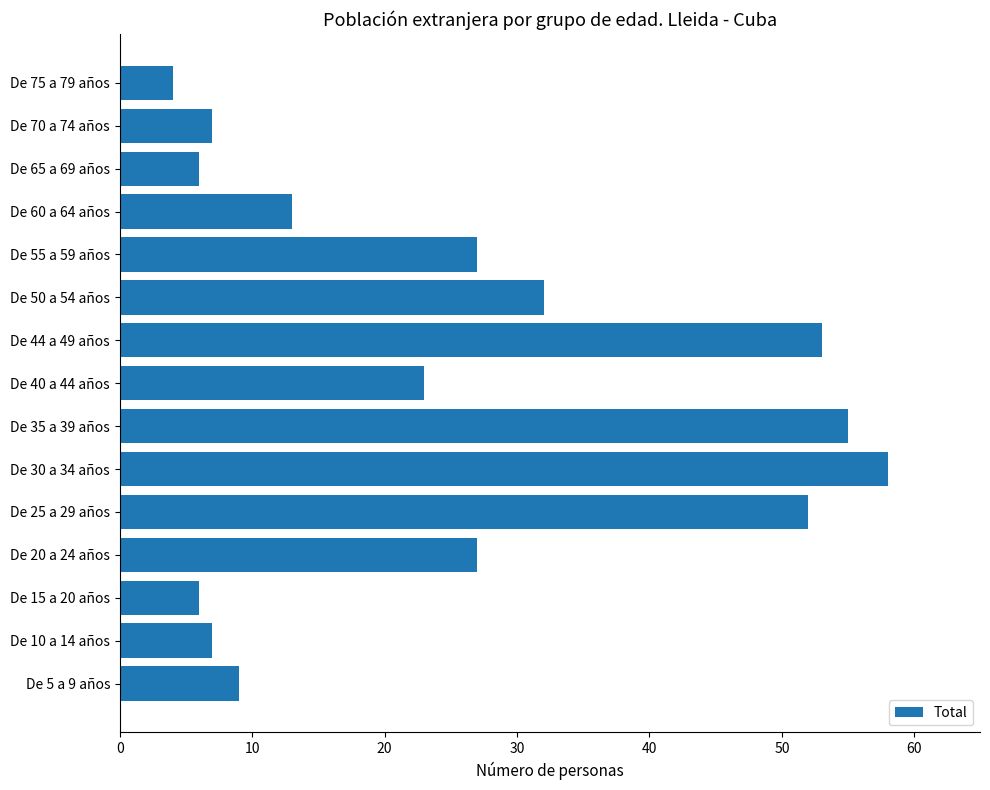

Between De 44 a 49 años and De 5 a 9 años, which is larger?

De 44 a 49 años